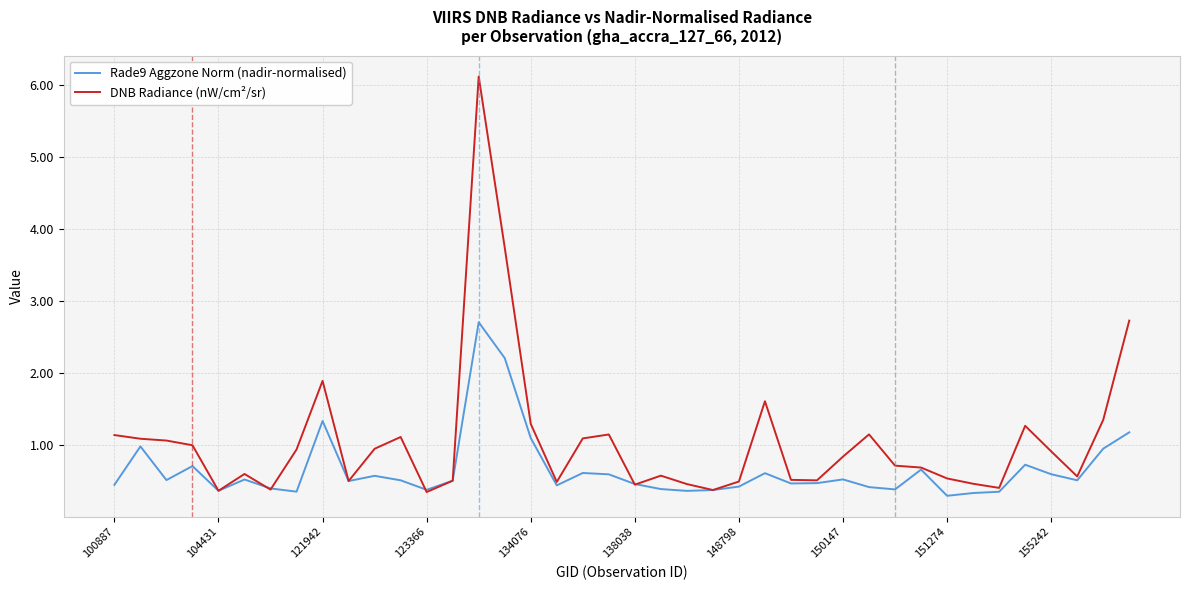

What is the greatest value displayed?

6.1